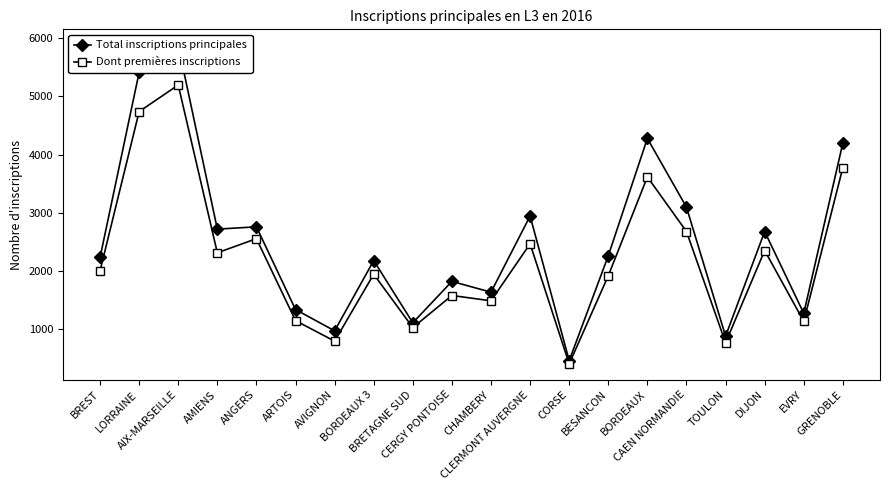

Reading left to right, list all the values displayed in this chart.

Total inscriptions principales: BREST=2232	LORRAINE=5413	AIX-MARSEILLE=5878	AMIENS=2719	ANGERS=2759	ARTOIS=1338	AVIGNON=972	BORDEAUX 3=2179	BRETAGNE SUD=1110	CERGY PONTOISE=1821	CHAMBERY=1636	CLERMONT AUVERGNE=2945	CORSE=460	BESANCON=2262	BORDEAUX=4277	CAEN NORMANDIE=3096	TOULON=881	DIJON=2678	EVRY=1272	GRENOBLE=4200
Dont premières inscriptions: BREST=2002	LORRAINE=4739	AIX-MARSEILLE=5195	AMIENS=2313	ANGERS=2555	ARTOIS=1147	AVIGNON=795	BORDEAUX 3=1945	BRETAGNE SUD=1028	CERGY PONTOISE=1579	CHAMBERY=1488	CLERMONT AUVERGNE=2467	CORSE=405	BESANCON=1919	BORDEAUX=3616	CAEN NORMANDIE=2678	TOULON=767	DIJON=2352	EVRY=1134	GRENOBLE=3777